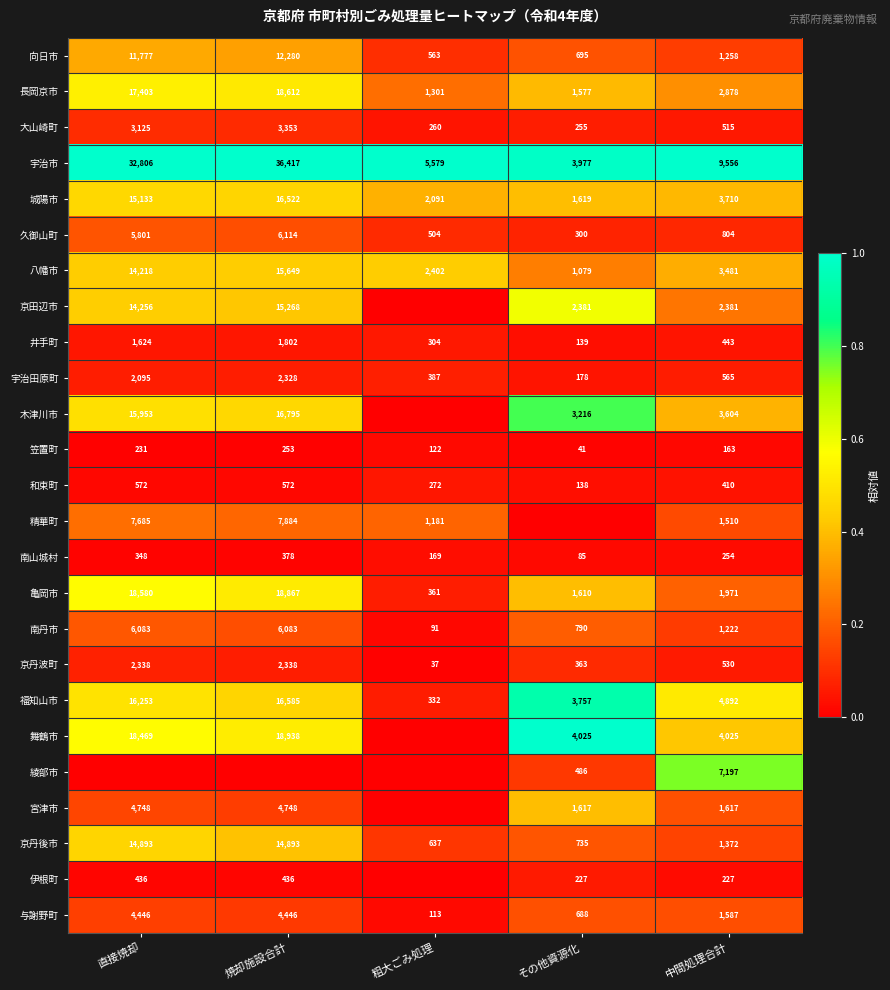

At which label is 井手町 closest to 970?

中間処理合計